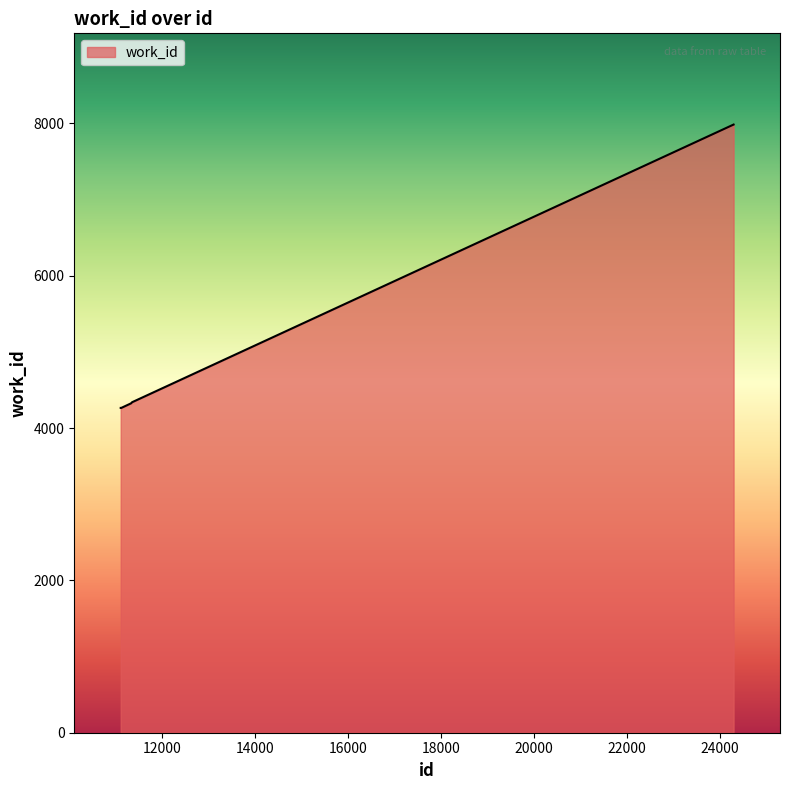

What is the greatest value displayed?

7984